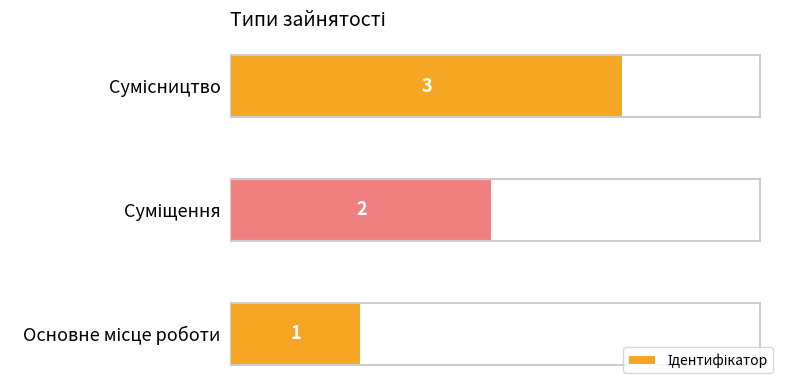

What is the greatest value displayed?

3